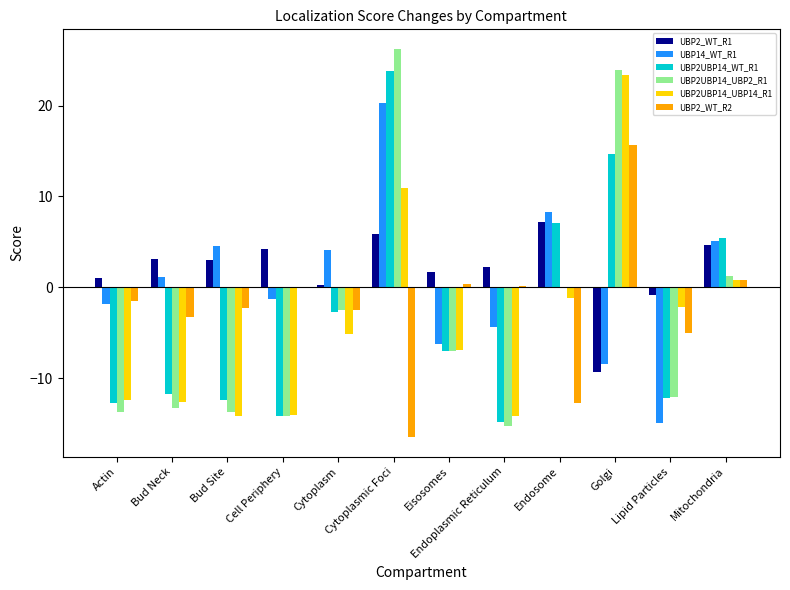

Between Actin and Bud Site, which series saw the biggest shift?

UBP14_WT_R1